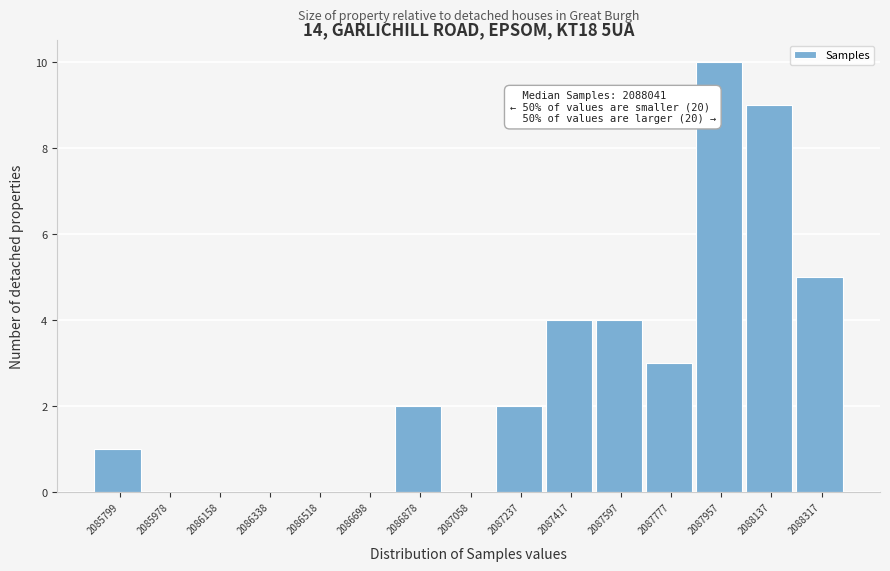

Reading left to right, what are all the values shown in this chart?

2085799=1	2085978=0	2086158=0	2086338=0	2086518=0	2086698=0	2086878=2	2087058=0	2087237=2	2087417=4	2087597=4	2087777=3	2087957=10	2088137=9	2088317=5